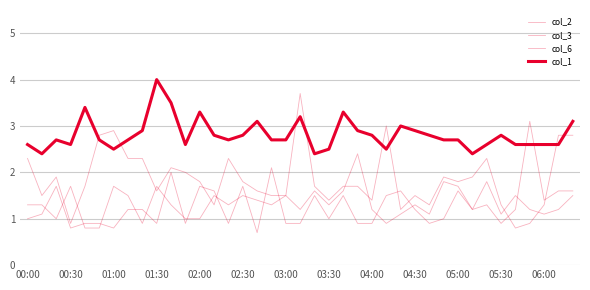

How many lines are shown in the chart?

4